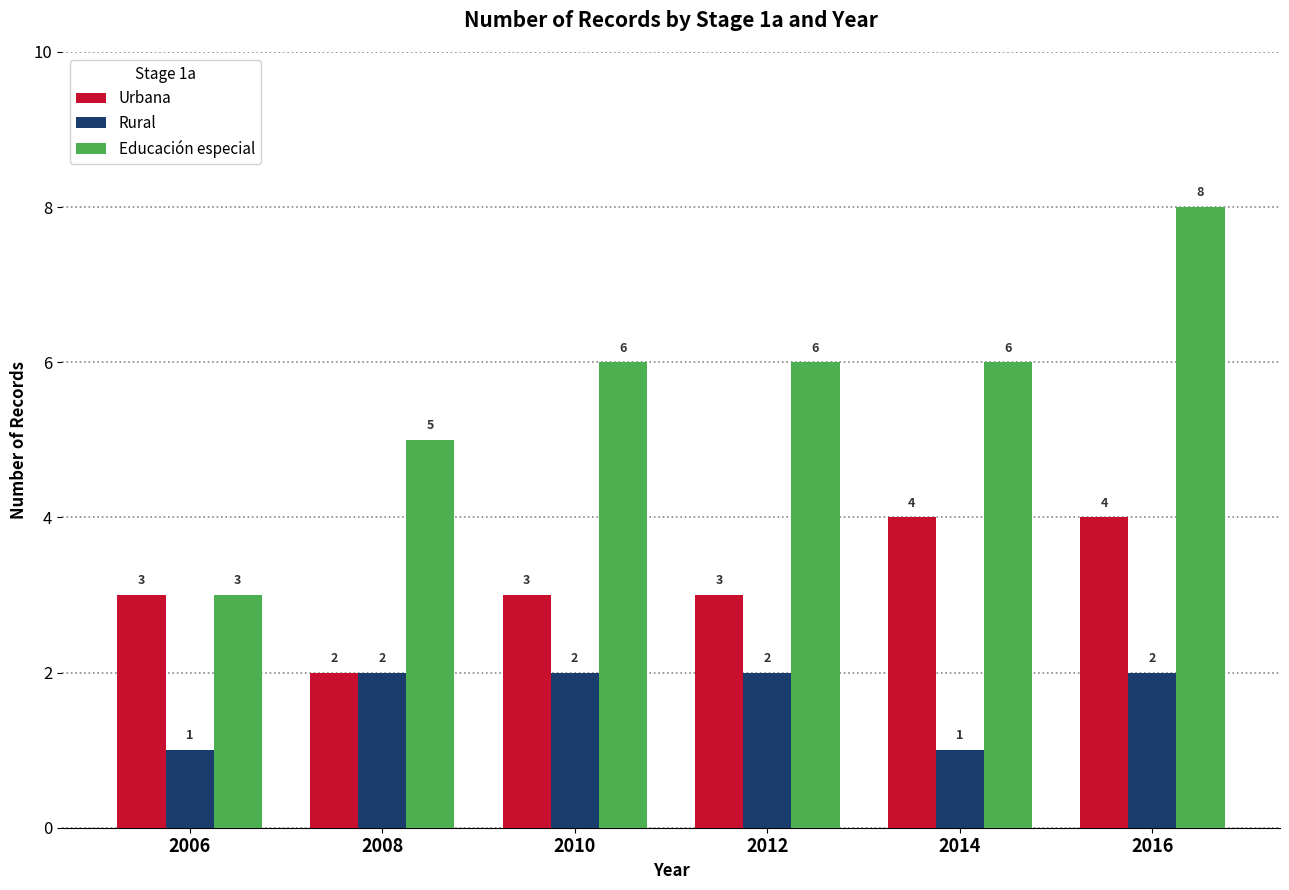

The Educación especial series shows 8 at 2012. True or false?

False